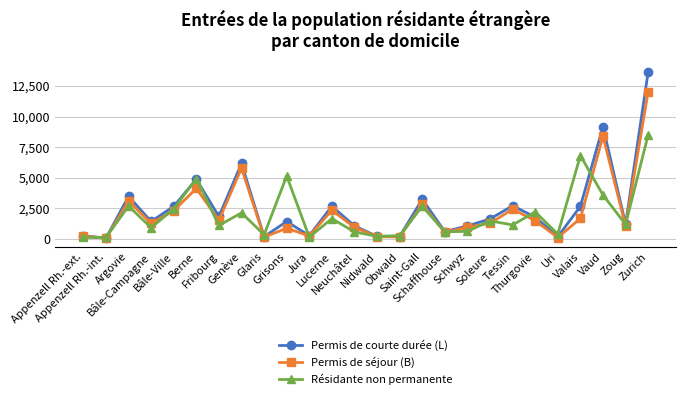

The Permis de séjour (B) series shows 6211 at Berne. True or false?

False